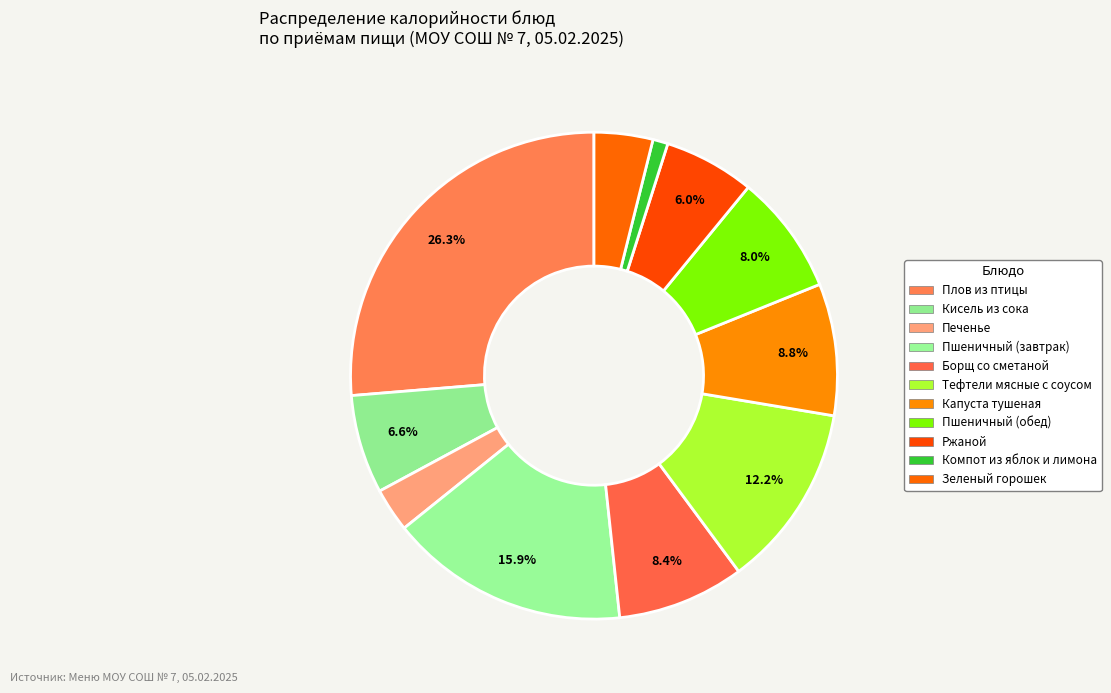

Rank the categories by value from lowest to highest.

Компот из яблок и лимона, Печенье, Зеленый горошек, Ржаной, Кисель из сока, Пшеничный (обед), Борщ со сметаной, Капуста тушеная, Тефтели мясные с соусом, Пшеничный (завтрак), Плов из птицы